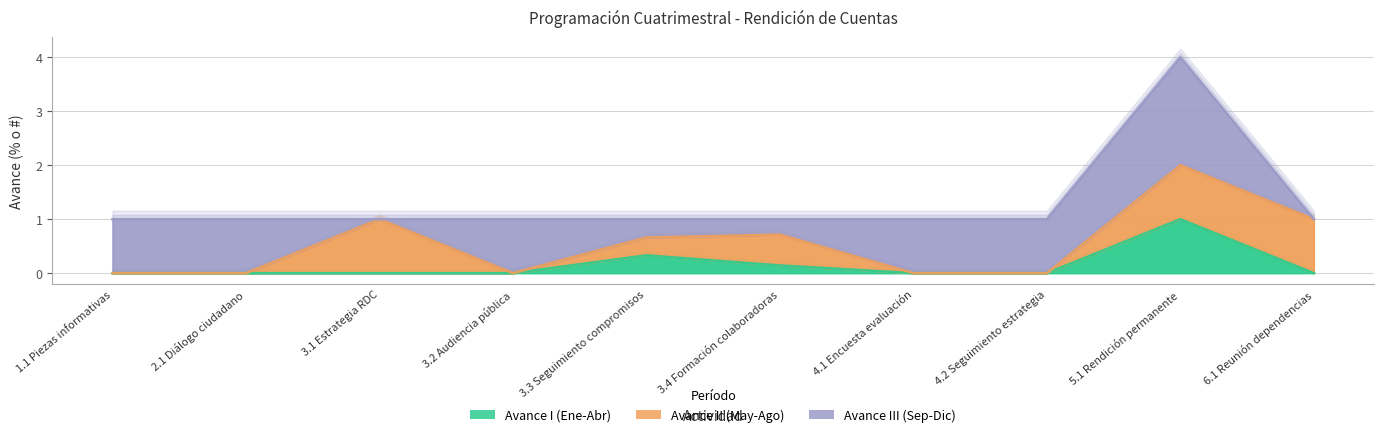

The value of avance_II at 8 is 1.7. True or false?

False